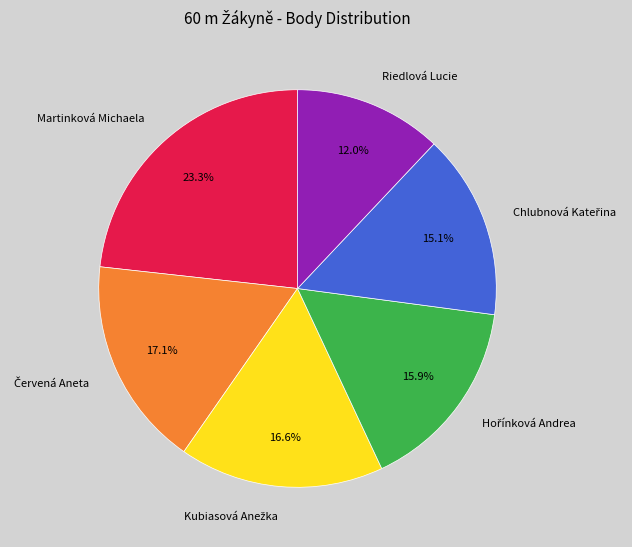

Is there a majority slice in this chart?

No